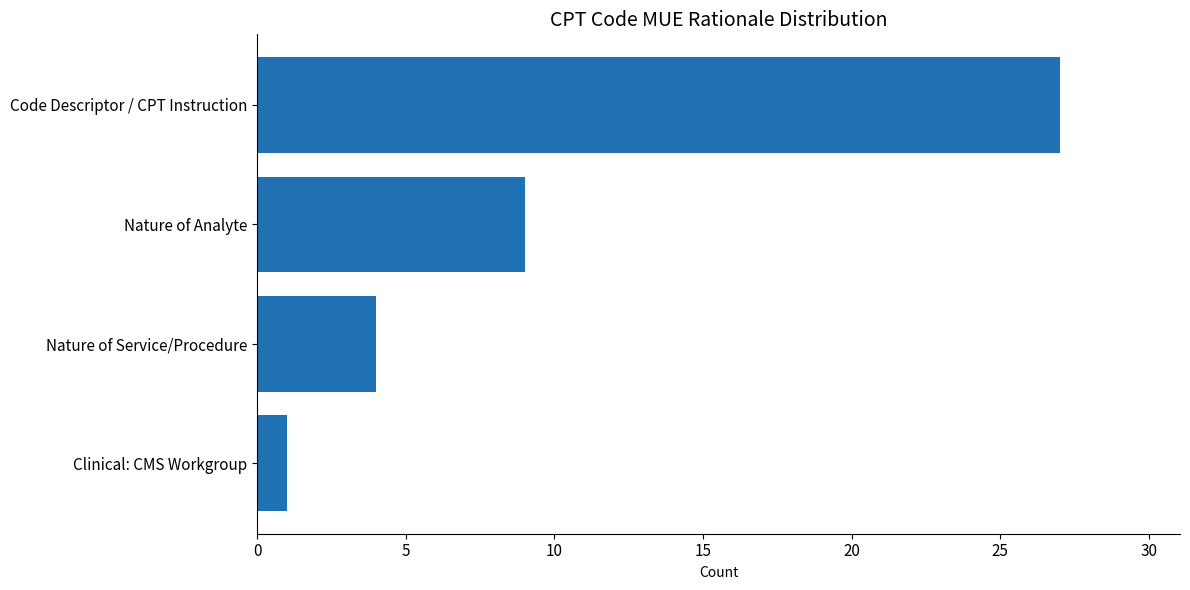

At which label is the value closest to 14?

Nature of Analyte